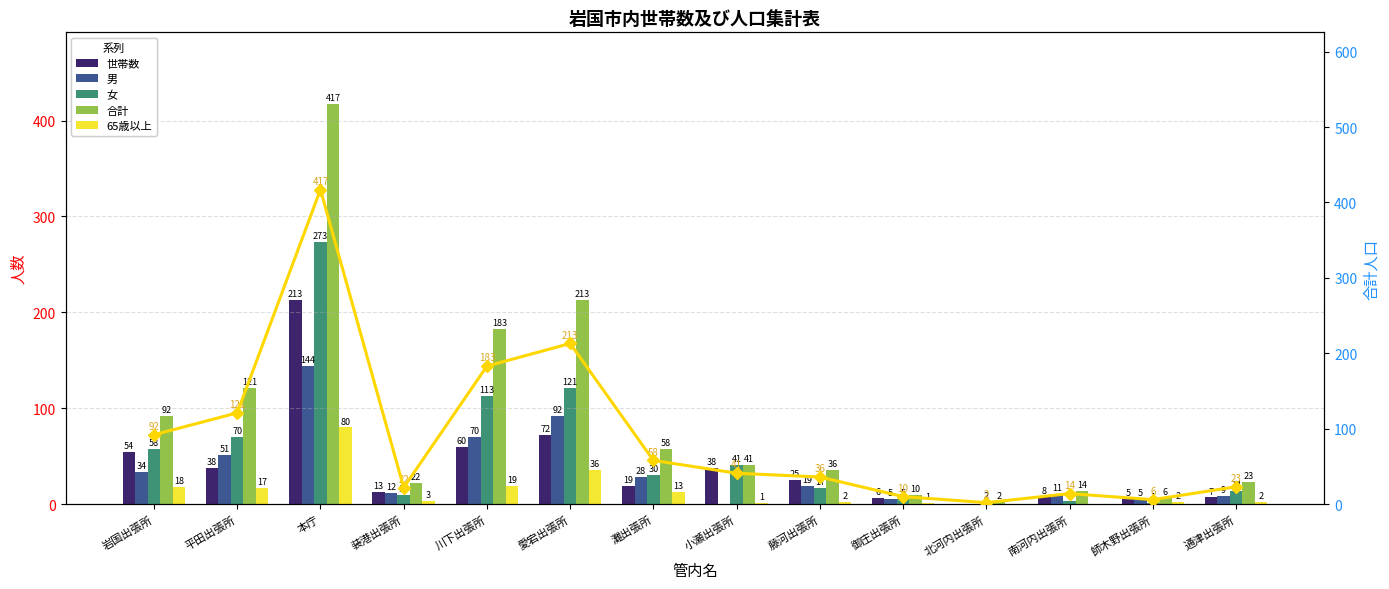

What is the sum of the 合計 values at 装港出張所 and 南河内出張所?

36